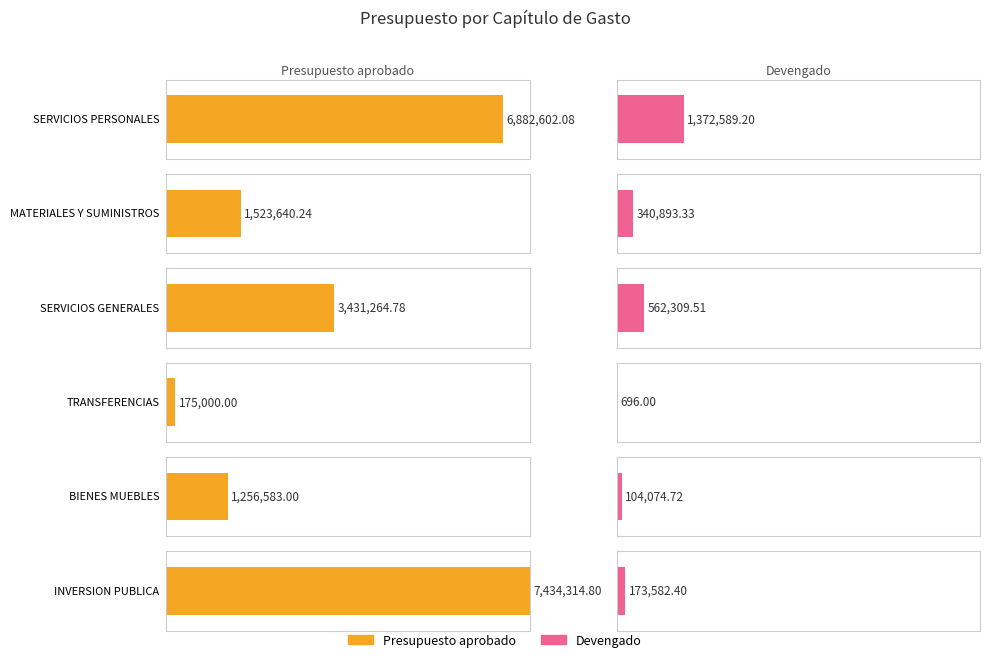

At how many categories does at least one series exceed 5002338?

2